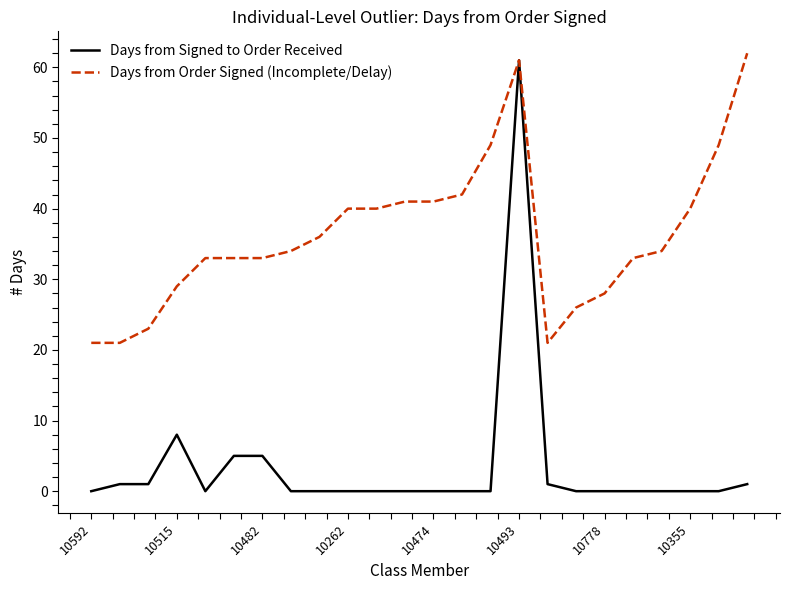

What are all the series names shown in the legend?

Days from Signed to Order Received, Days from Order Signed (Incomplete/Delay)